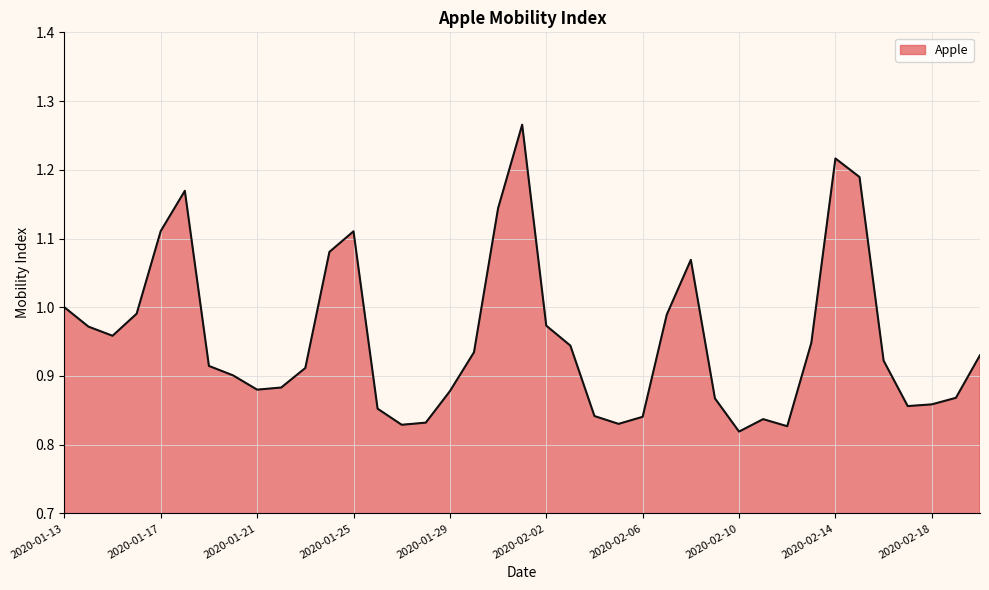

How many lines are shown in the chart?

1